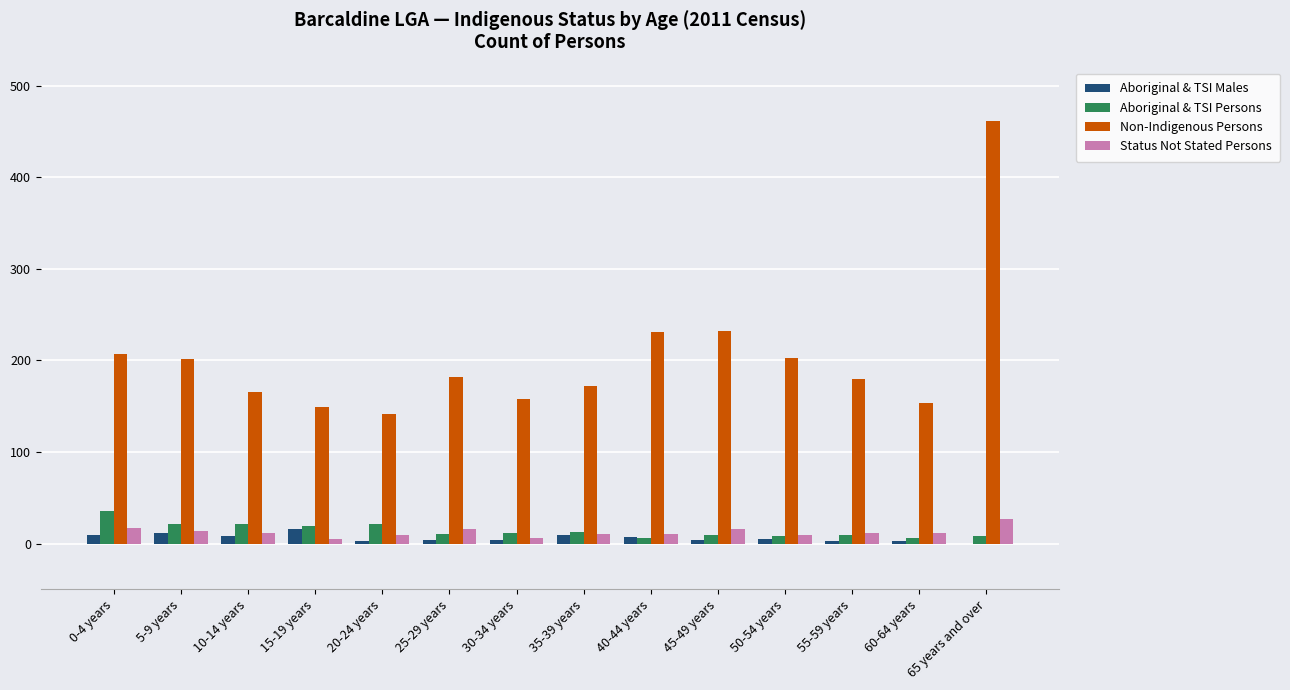

What are all the series names shown in the legend?

Aboriginal & TSI Males, Aboriginal & TSI Persons, Non-Indigenous Persons, Status Not Stated Persons